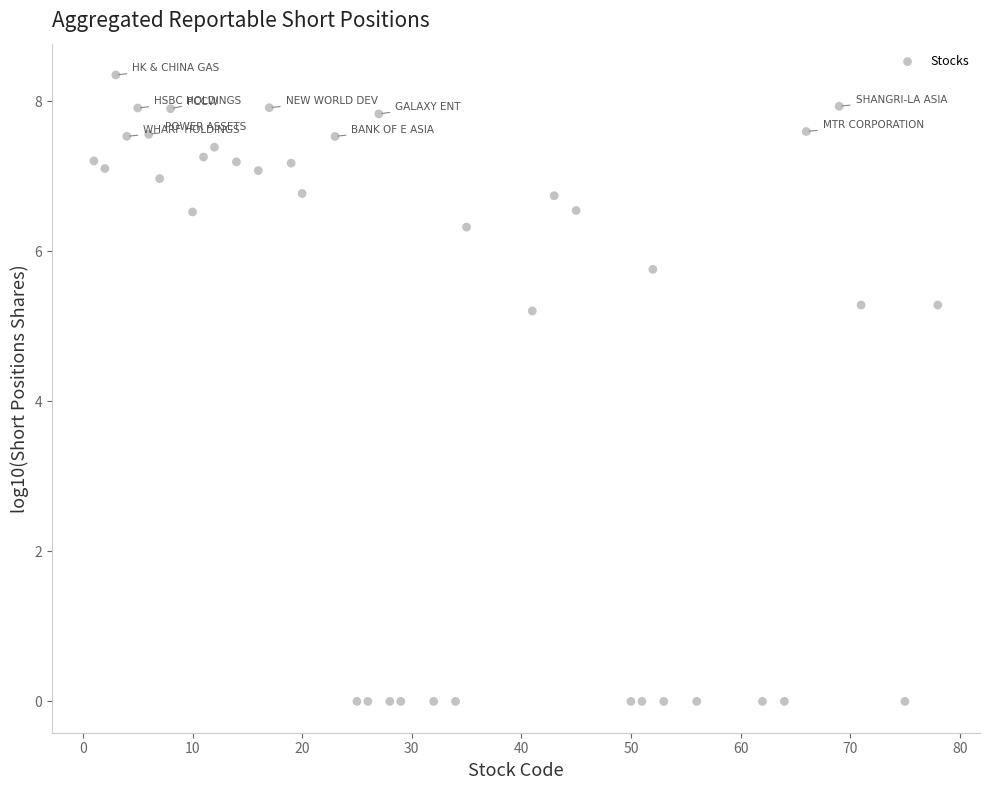

What is the range of Y values (max minus min)?

8.4